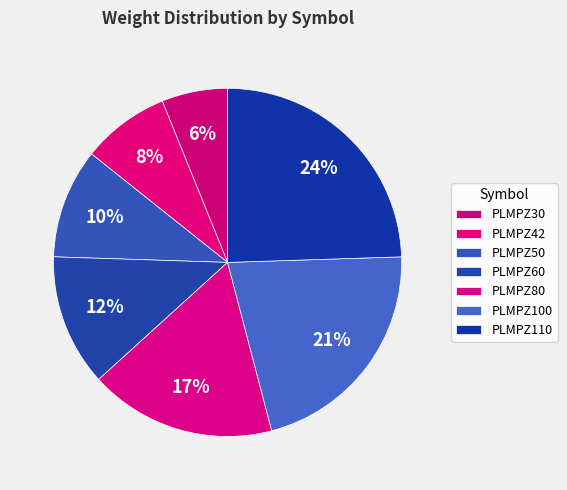

Rank the categories by value from lowest to highest.

PLMPZ30, PLMPZ42, PLMPZ50, PLMPZ60, PLMPZ80, PLMPZ100, PLMPZ110